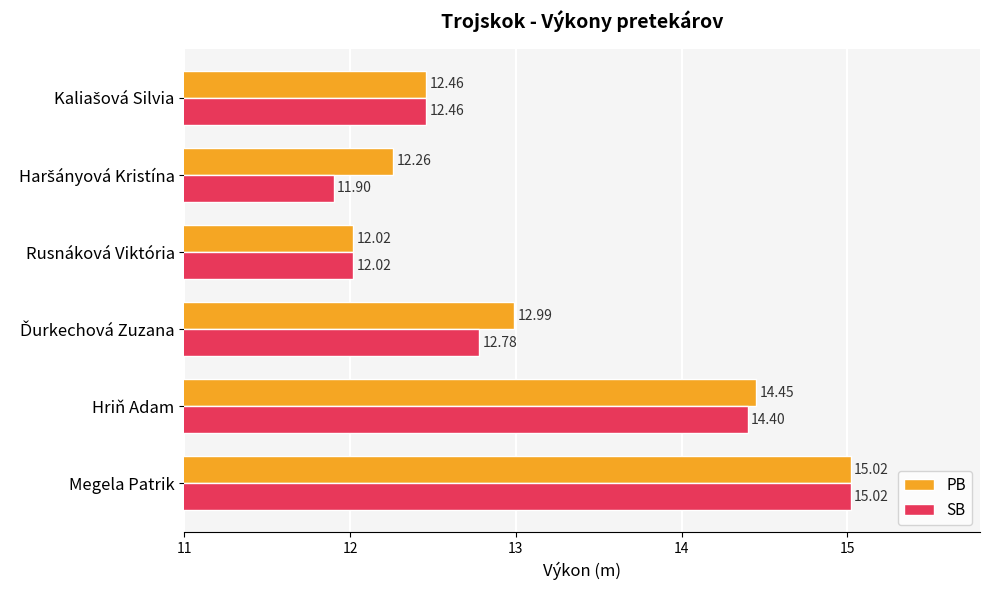

List the series in order of their overall mean, lowest first.

SB, PB